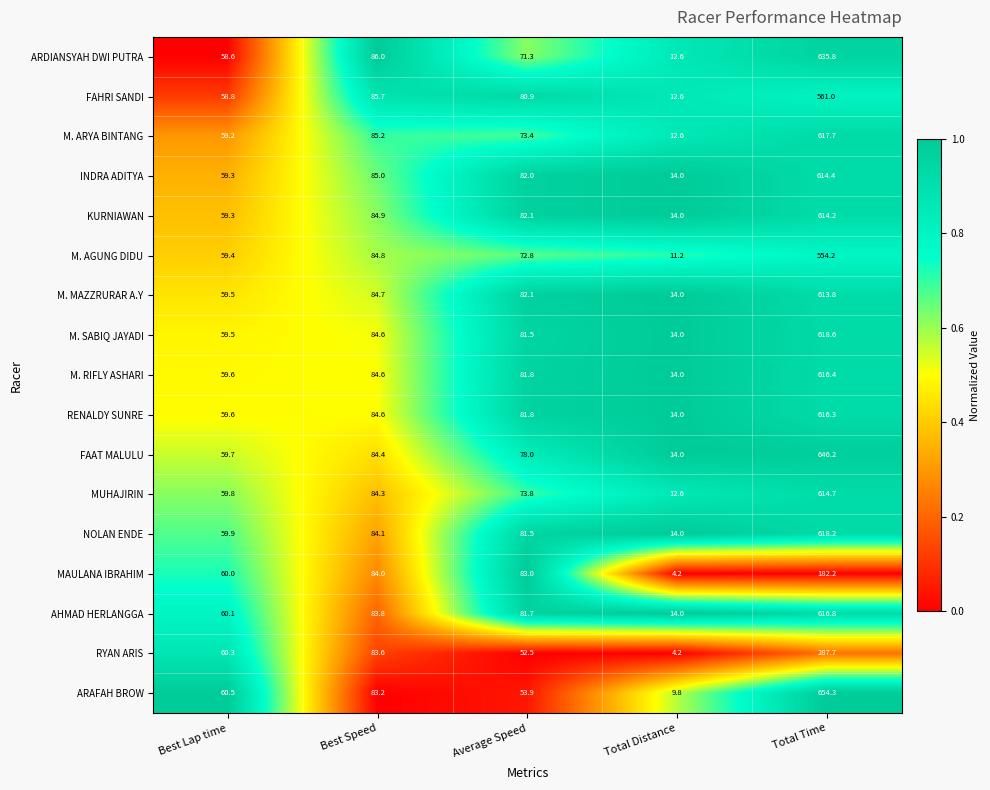

Which series has the largest total across all categories?

FAAT MALULU